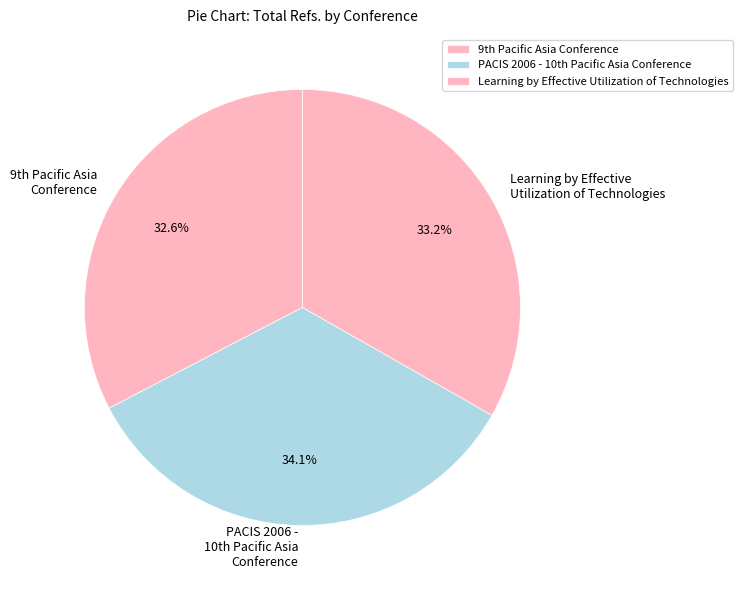

Count the number of slices in the pie.

3